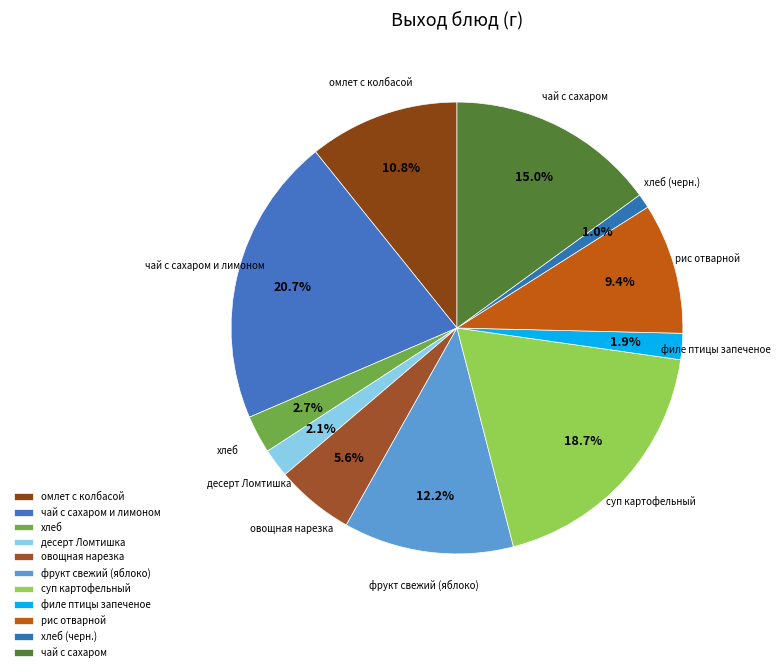

Is there a majority slice in this chart?

No